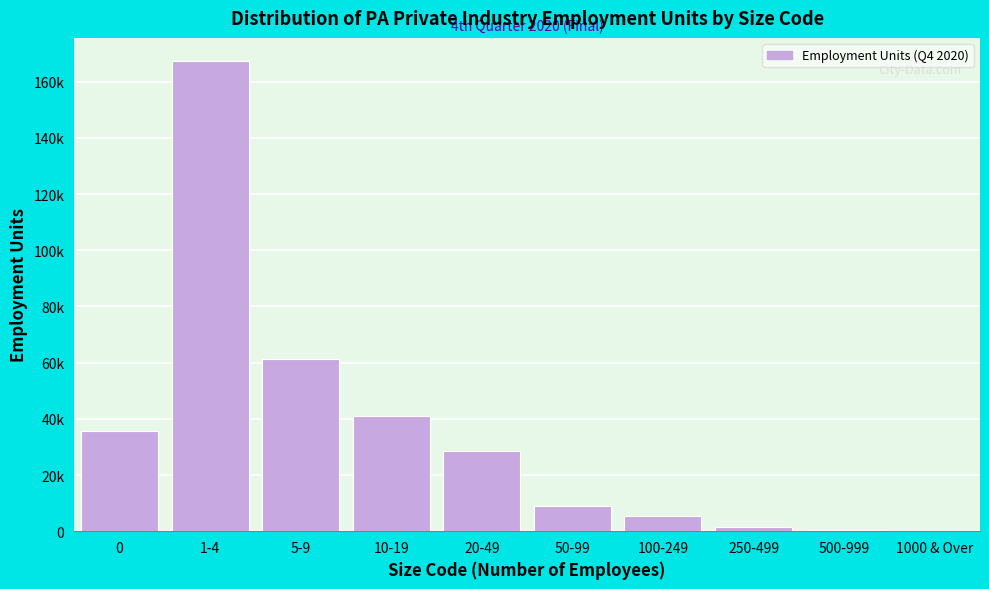

Are the bars horizontal?

No